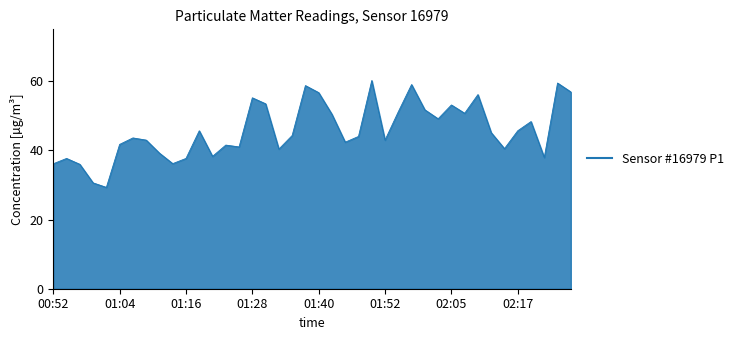

What is the maximum value shown in the chart?

60.2